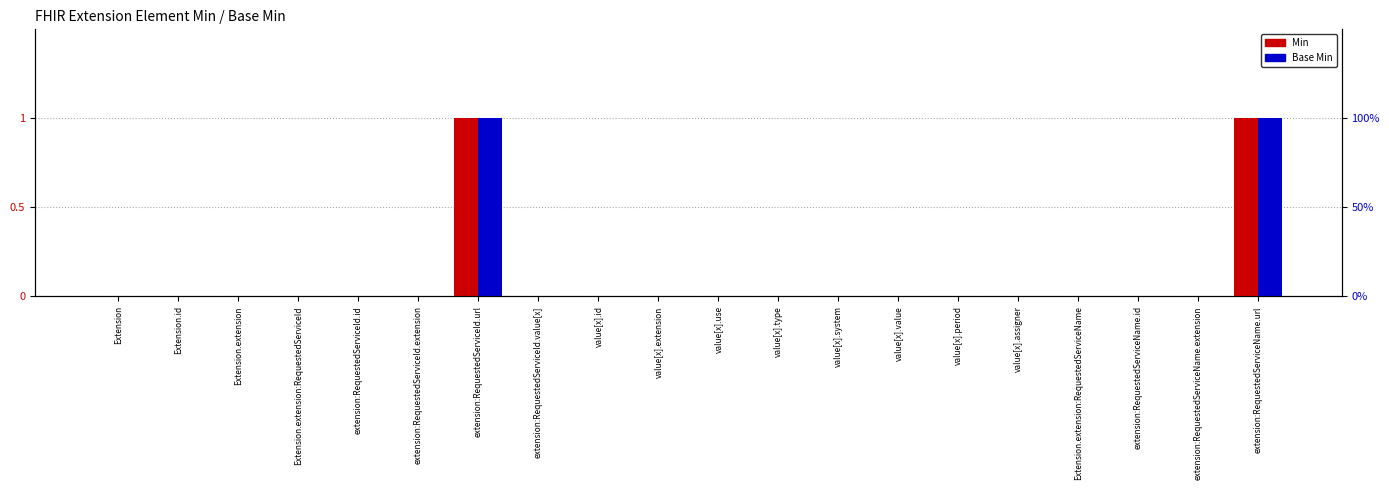

True or false: Min has a value of -1 at Extension.id.

False